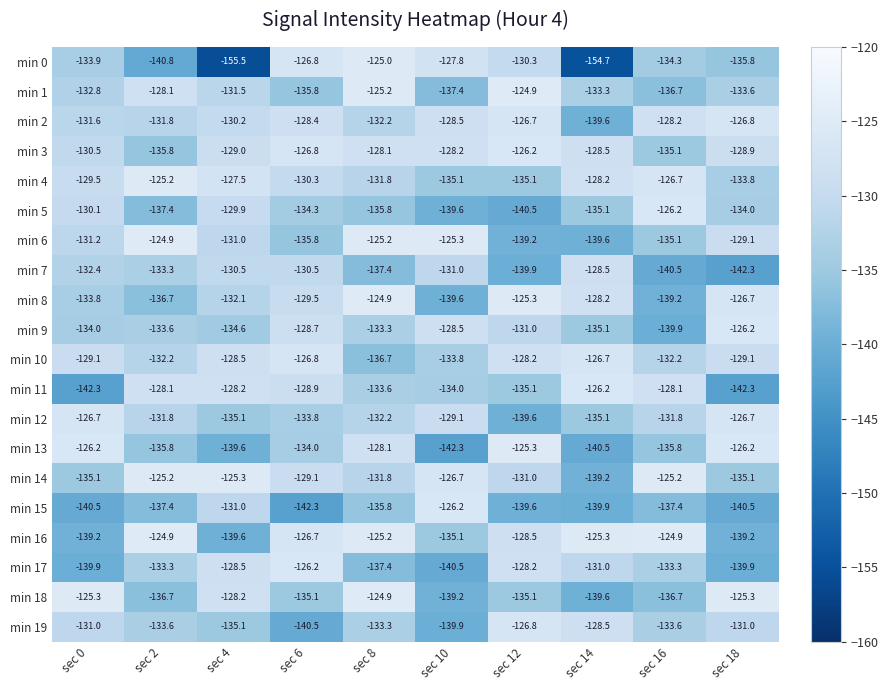

List the labels in order of min 2 value, smallest first.

sec 14, sec 8, sec 2, sec 0, sec 4, sec 10, sec 6, sec 16, sec 18, sec 12